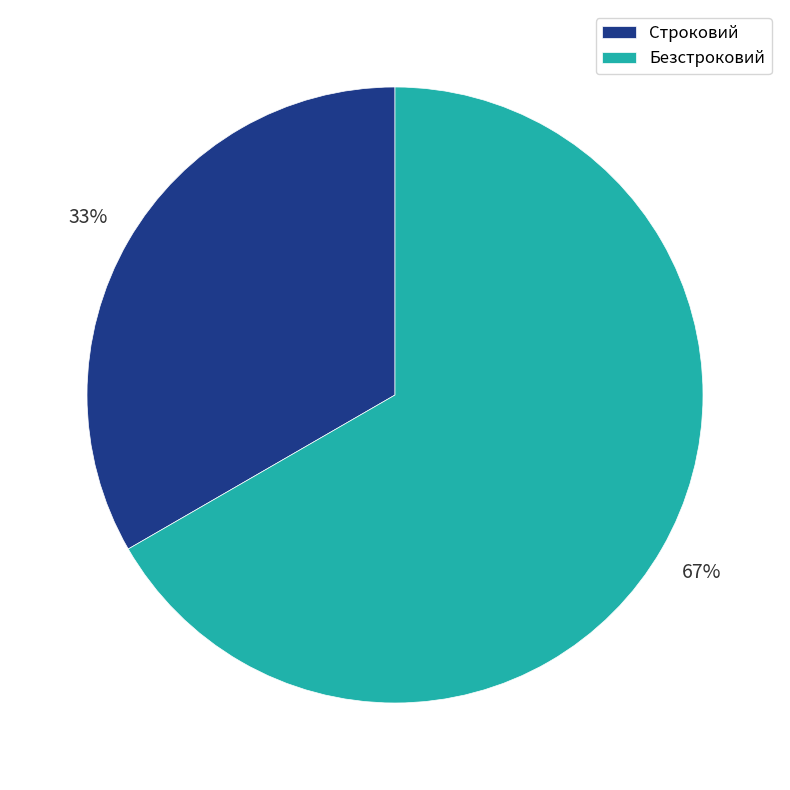

Do Строковий and Безстроковий together represent more than half of the pie?

Yes